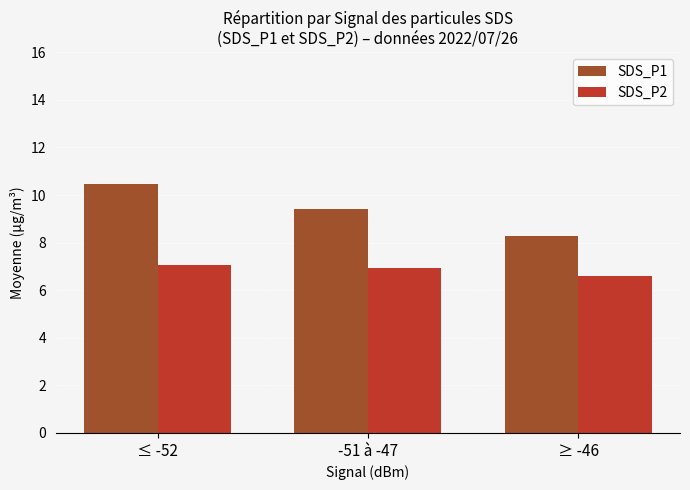

Reading left to right, transcribe all the data shown in this chart.

SDS_P1: 10.5	9.4	8.3
SDS_P2: 7.0	7.0	6.6